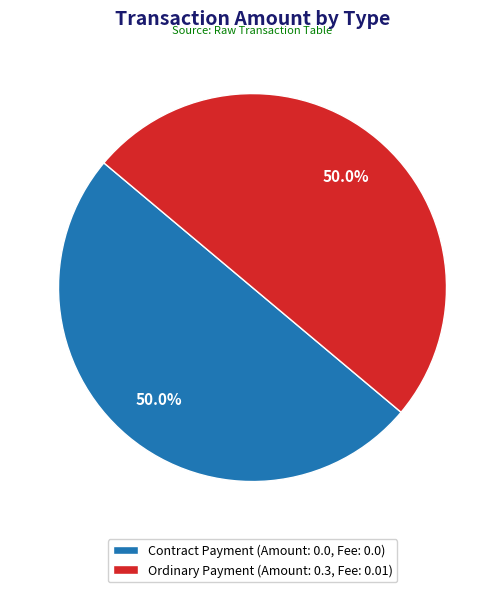

What percentage is NOT represented by Contract Payment (Amount: 0.0, Fee: 0.0)?

50.0%